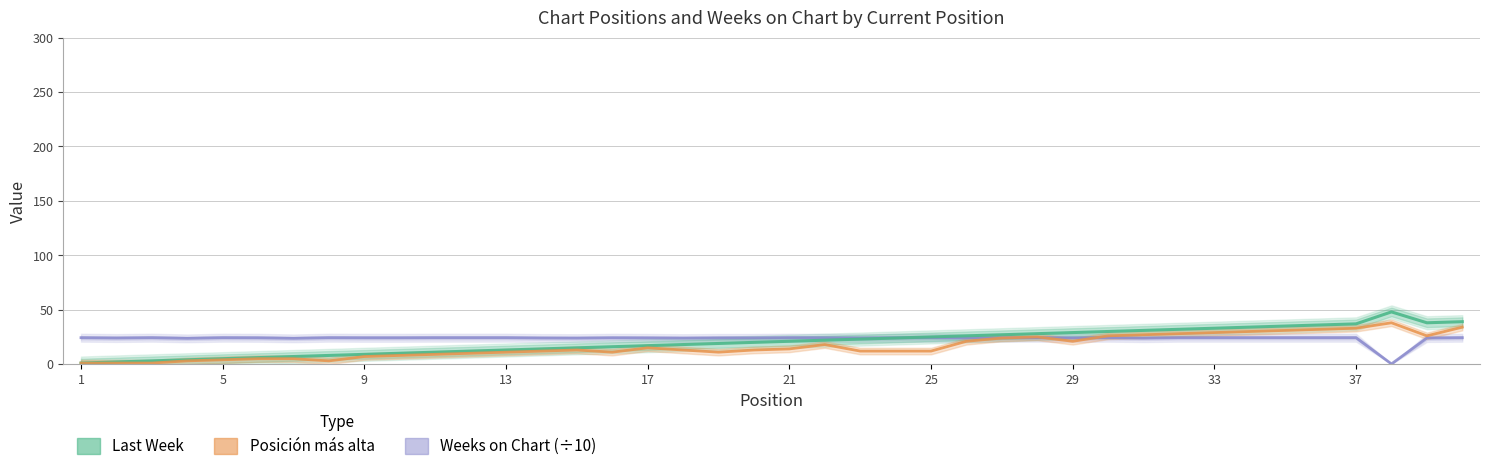

What are all the series names shown in the legend?

Weeks on Chart (÷10), Last Week, Posición más alta